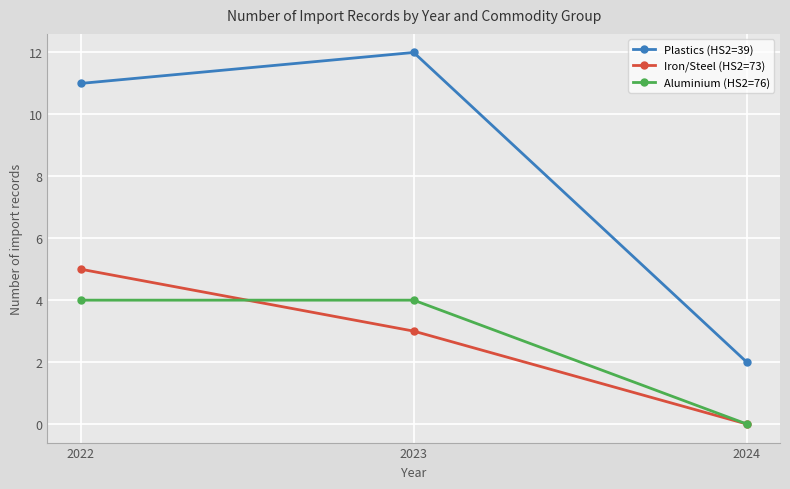

True or false: Aluminium (HS2=76) has a value of 4 at 2022.

True